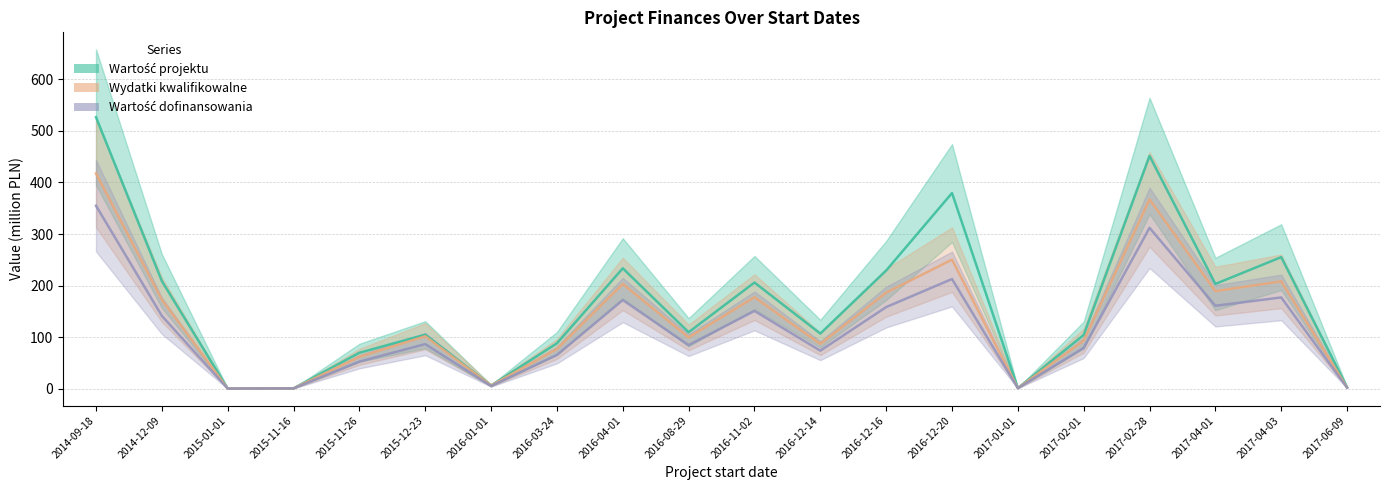

What are all the series names shown in the legend?

Wartość projektu, Wydatki kwalifikowalne, Wartość dofinansowania